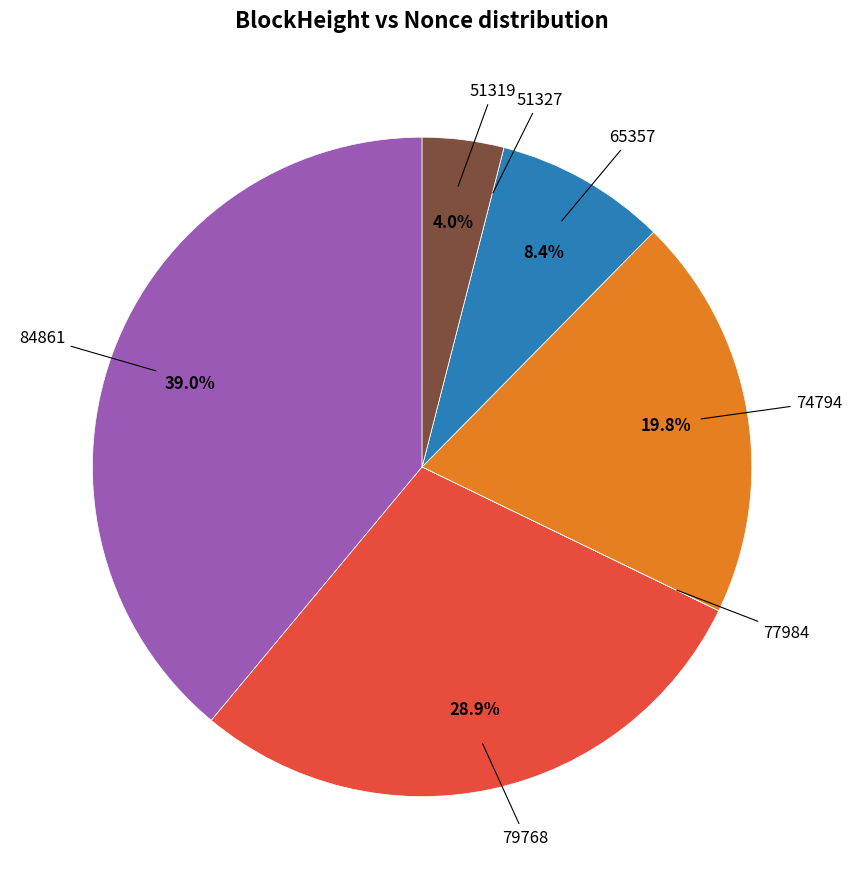

Is there any slice that represents more than half of the pie?

No